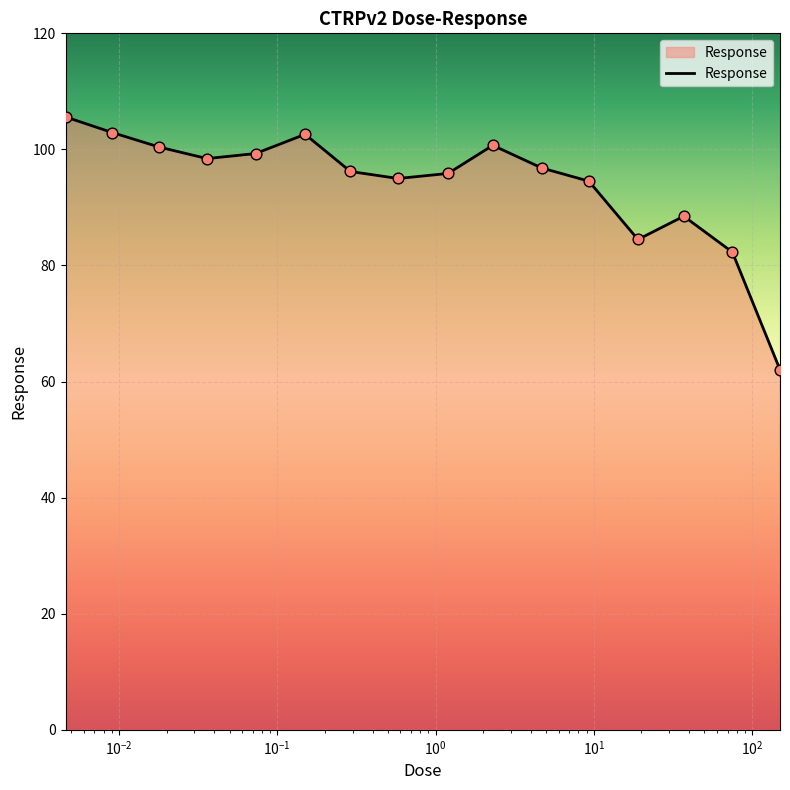

What is the greatest value displayed?

105.6